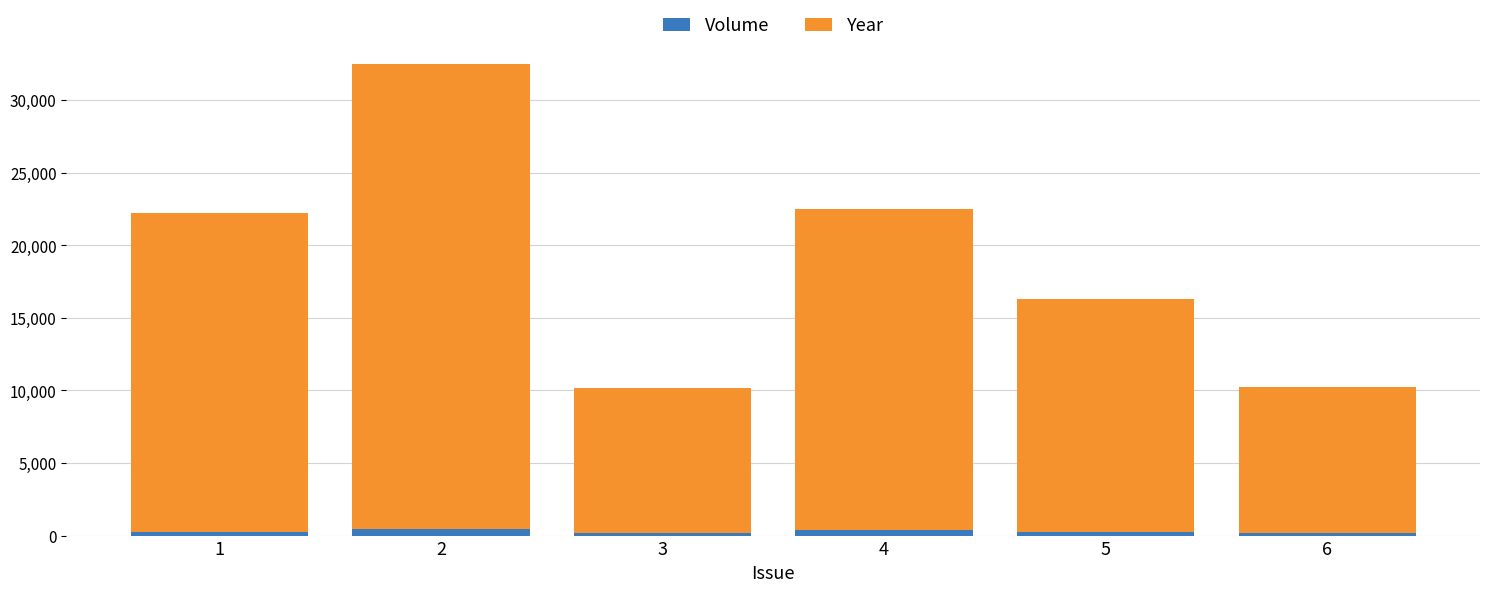

What is the sum of all Volume values?

1738